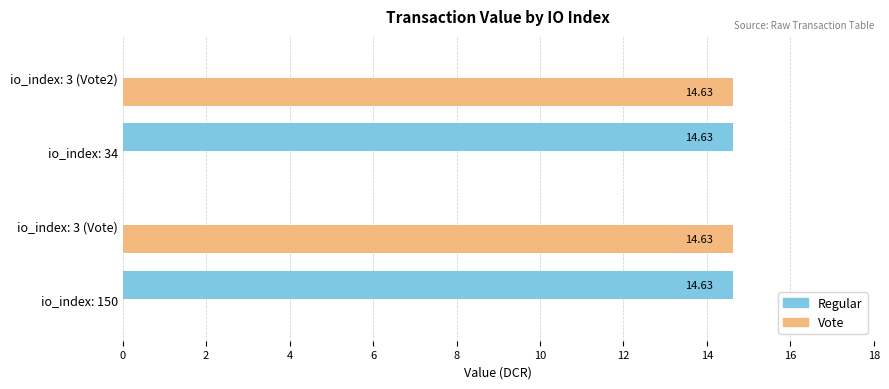

How many distinct data groups are displayed?

2